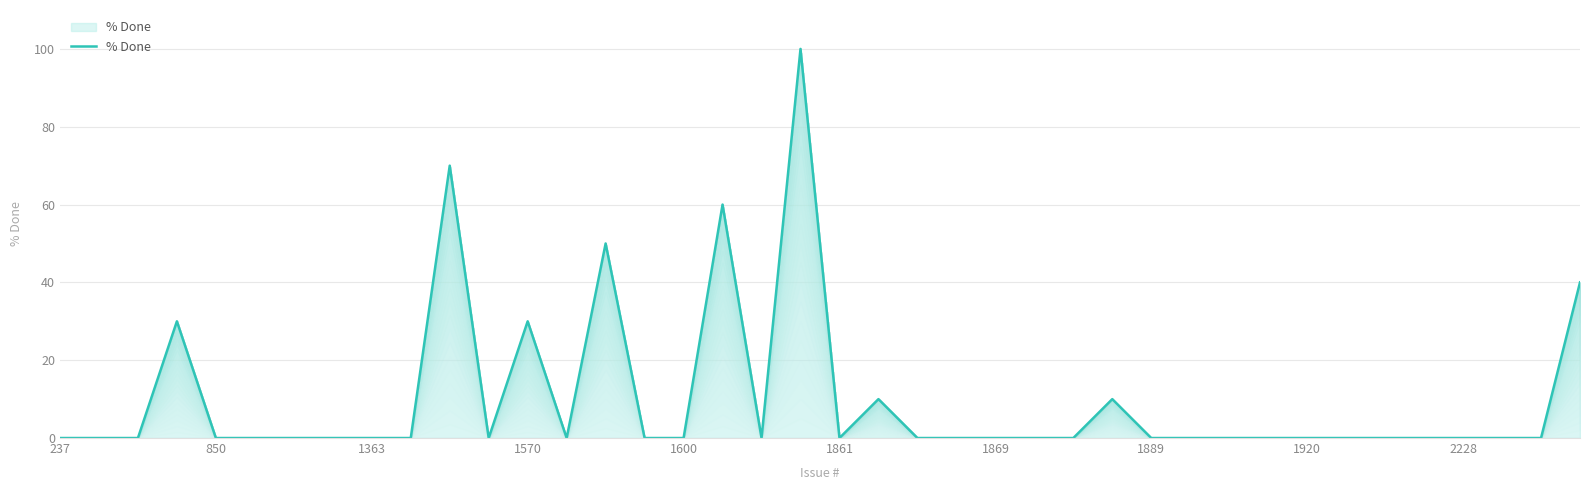

What position from the right is 29?

11